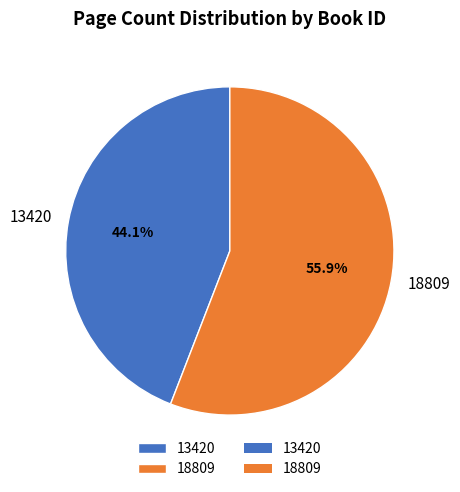

To the nearest percent, what is the difference between the largest and smallest slice percentages?

12%